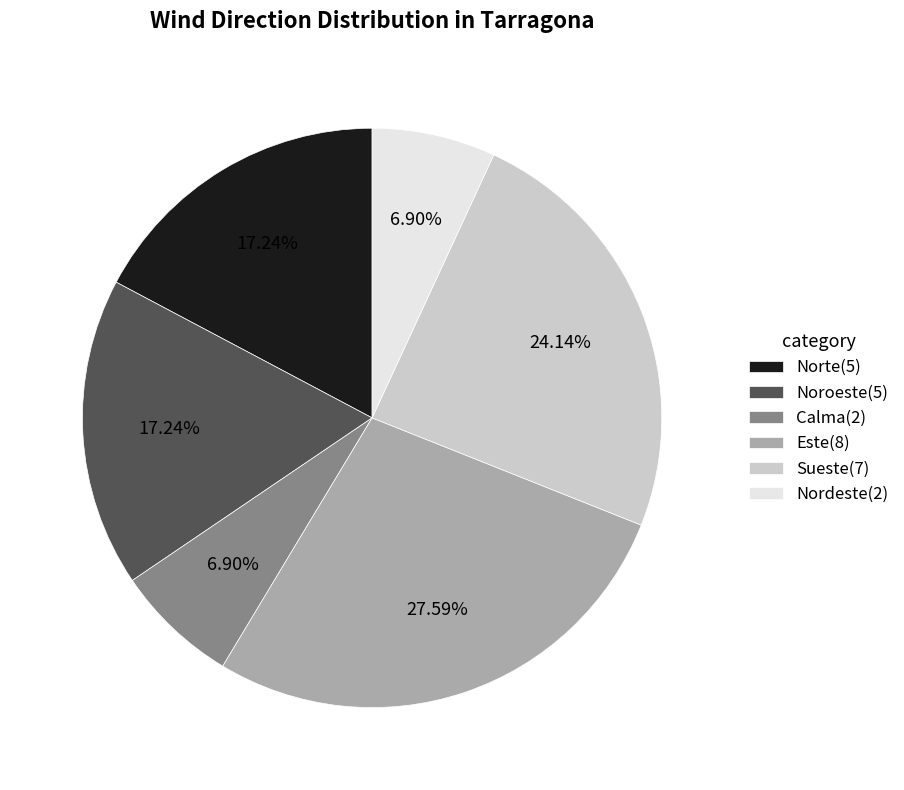

Which has a higher value, Norte or Nordeste?

Norte